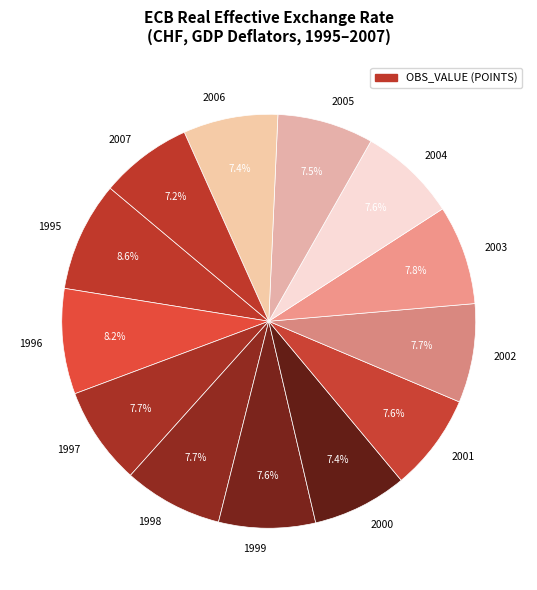

True or false: 2006 accounts for 19% of the total.

False